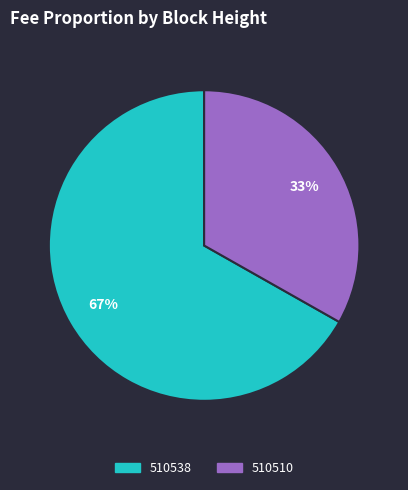

To the nearest percent, what percentage of the pie is 510538?

67%